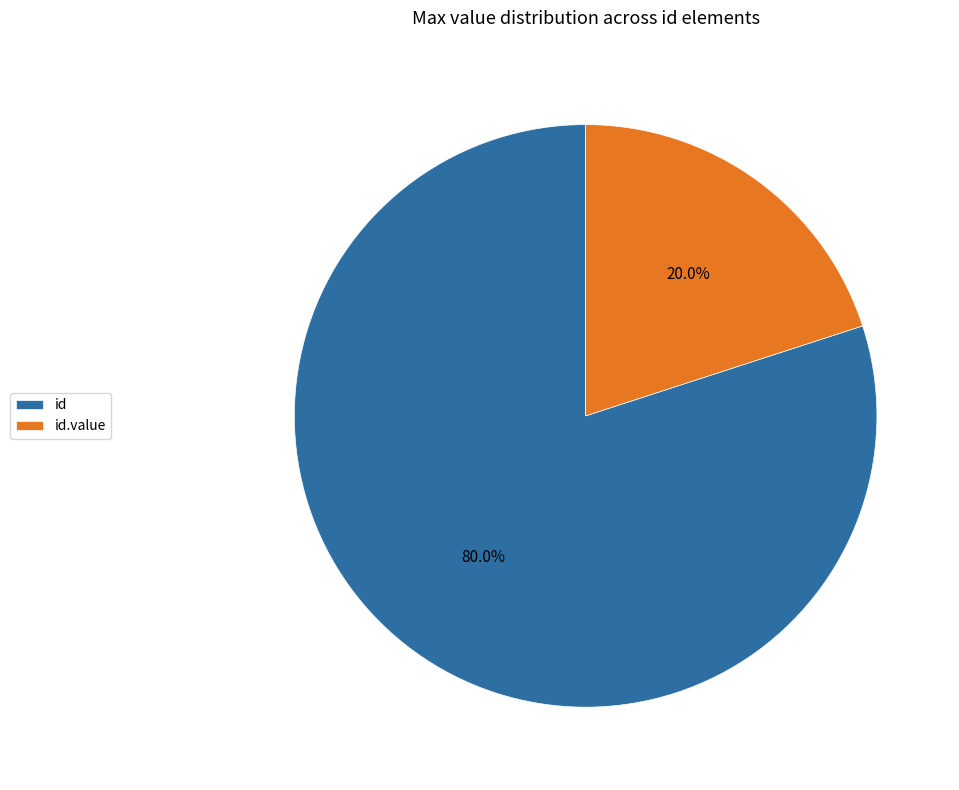

Which category has the smallest portion of the pie?

id.value